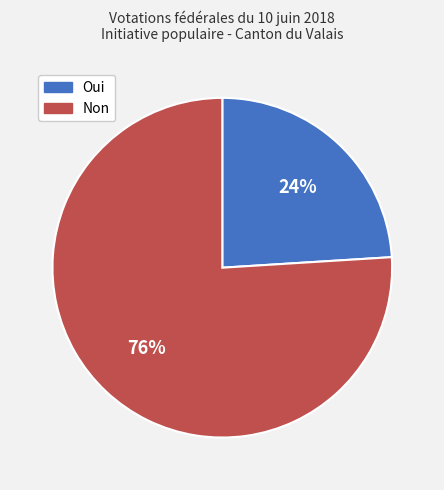

The Non slice represents 76% of the pie. True or false?

True